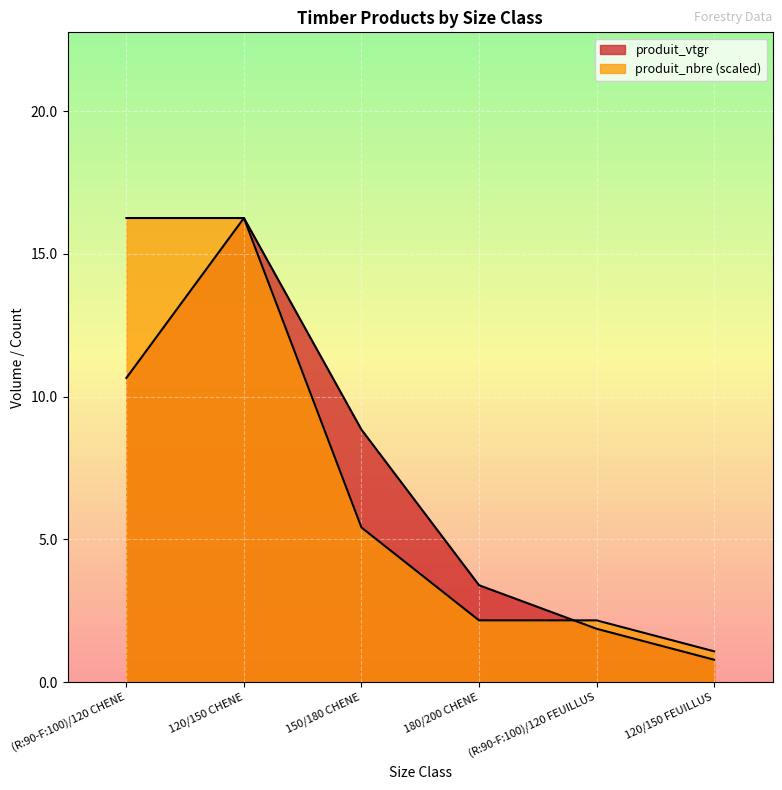

After their last crossing, which series has the higher values: produit_nbre or produit_vtgr?

produit_nbre